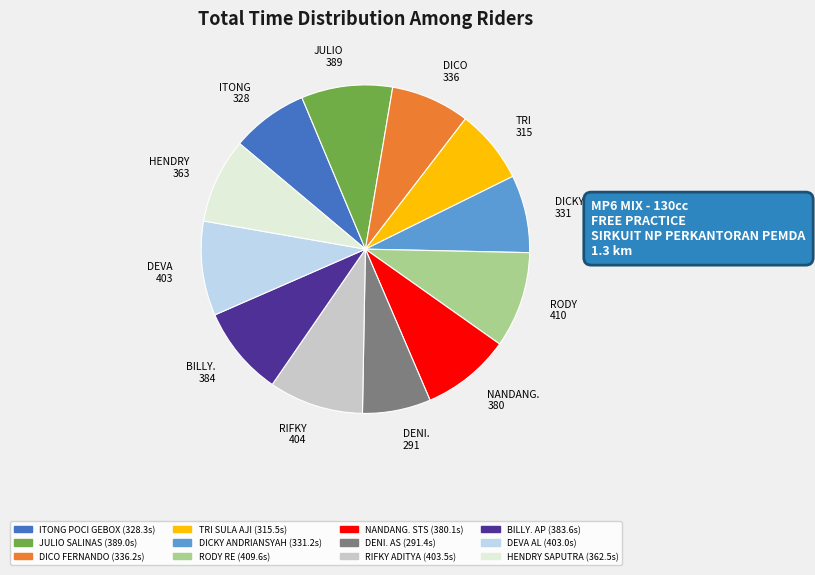

How many slices are in this pie chart?

12